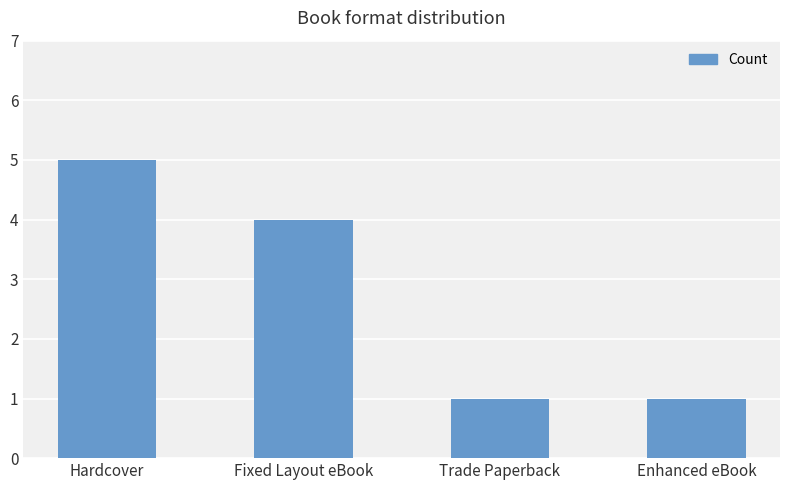

What is the label of the 2nd bar from the left?

Fixed Layout eBook